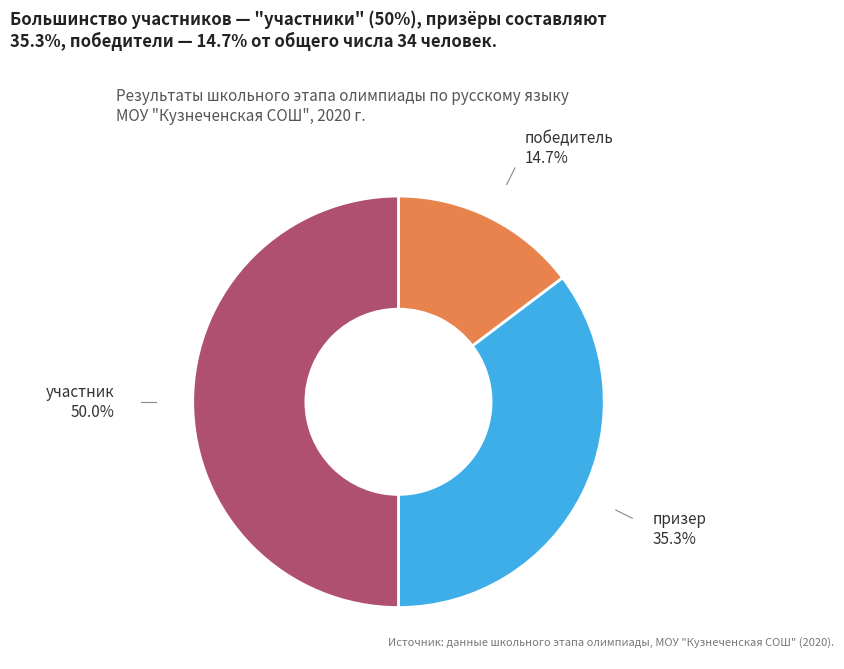

Rank the categories by value from highest to lowest.

участник, призер, победитель